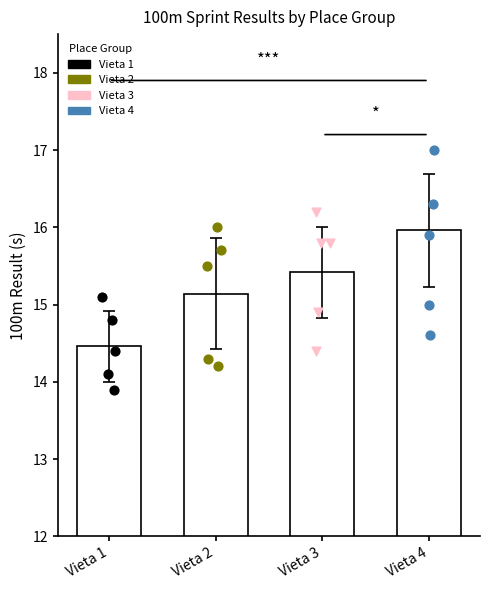

What are all the series names shown in the legend?

Vieta 1, Vieta 2, Vieta 3, Vieta 4